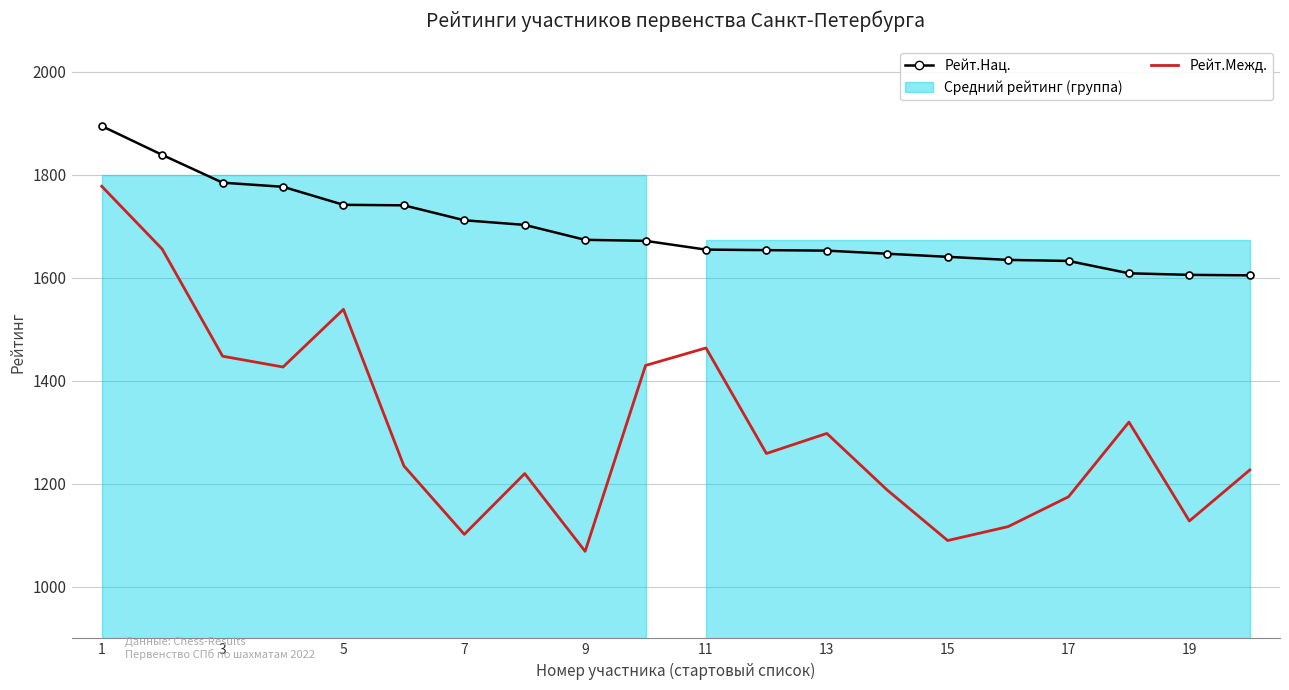

What is the maximum value shown in the chart?

1895